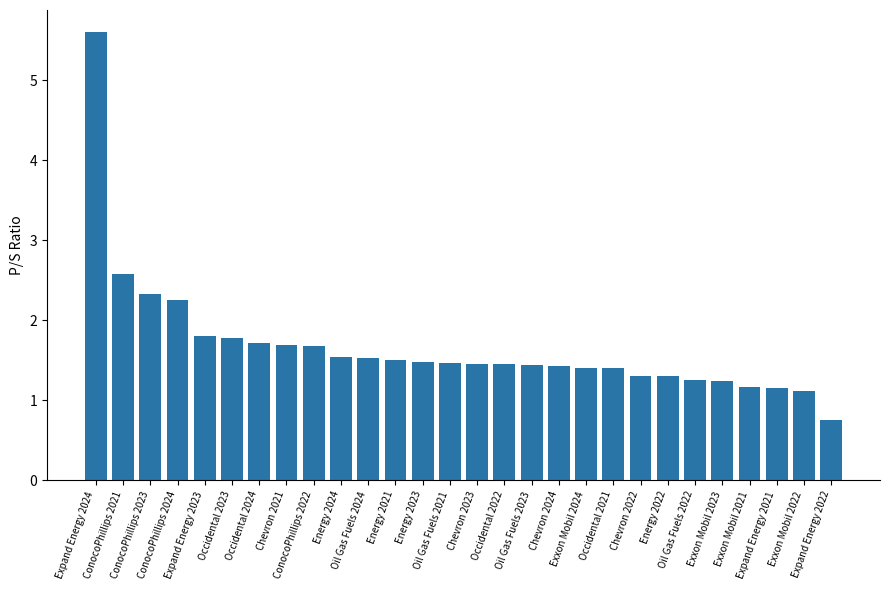

What is the change in value from Exxon Mobil 2022 to Expand Energy 2022?

-0.4